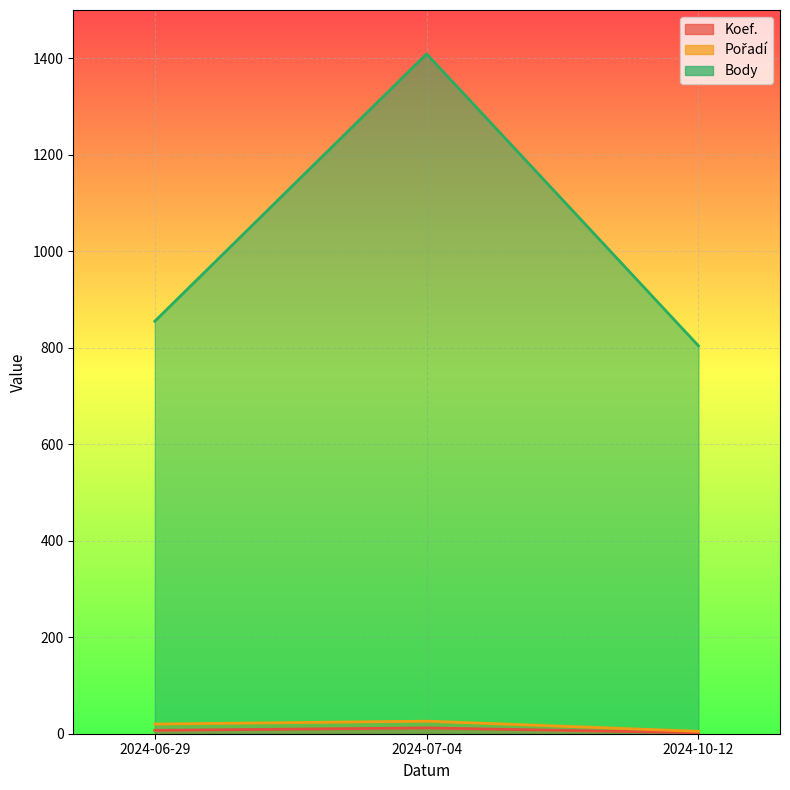

Rank the categories by Koef. value from lowest to highest.

2024-10-12, 2024-06-29, 2024-07-04